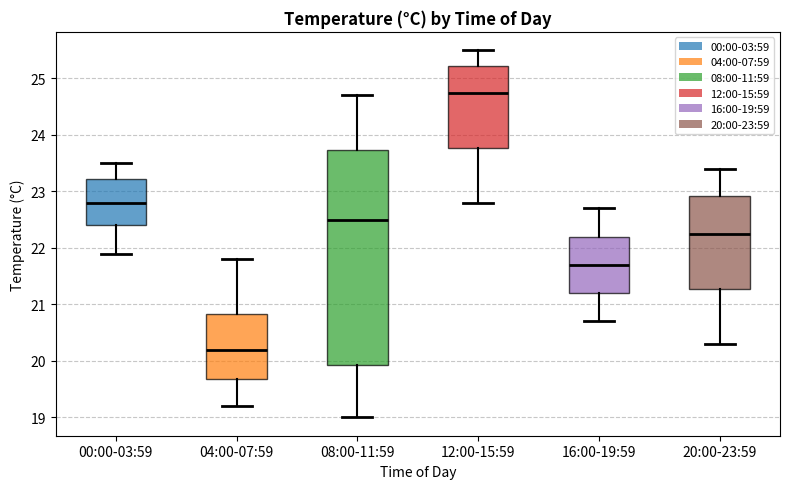

Reading left to right, read every box against the y-axis: the position of its median line, the range the box covers, and the ends of its whiskers. The values are not printed on the chart, so give them approximately, as read against the axis.

00:00-03:59: median 22.8, box 22.4 to 23.2, whiskers 21.9 to 23.5
04:00-07:59: median 20.2, box 19.7 to 20.8, whiskers 19.2 to 21.8
08:00-11:59: median 22.5, box 19.9 to 23.7, whiskers 19.0 to 24.7
12:00-15:59: median 24.8, box 23.8 to 25.2, whiskers 22.8 to 25.5
16:00-19:59: median 21.7, box 21.2 to 22.2, whiskers 20.7 to 22.7
20:00-23:59: median 22.3, box 21.3 to 22.9, whiskers 20.3 to 23.4